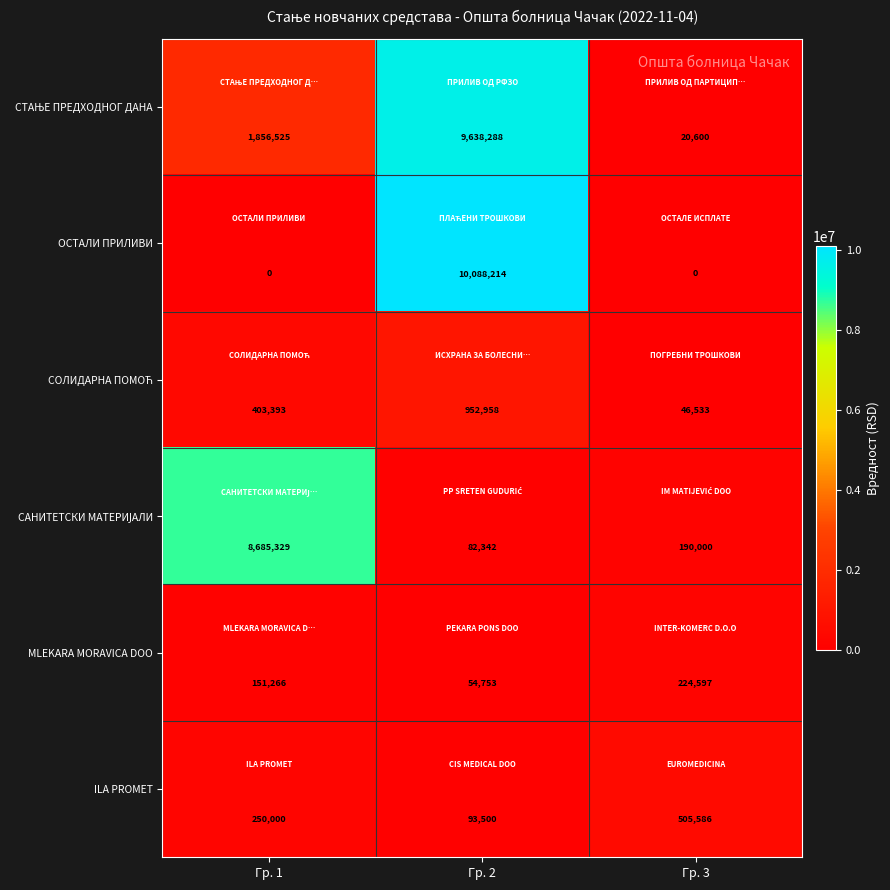

Is it true that ILA PROMET equals 121642 at Гр. 2?

False